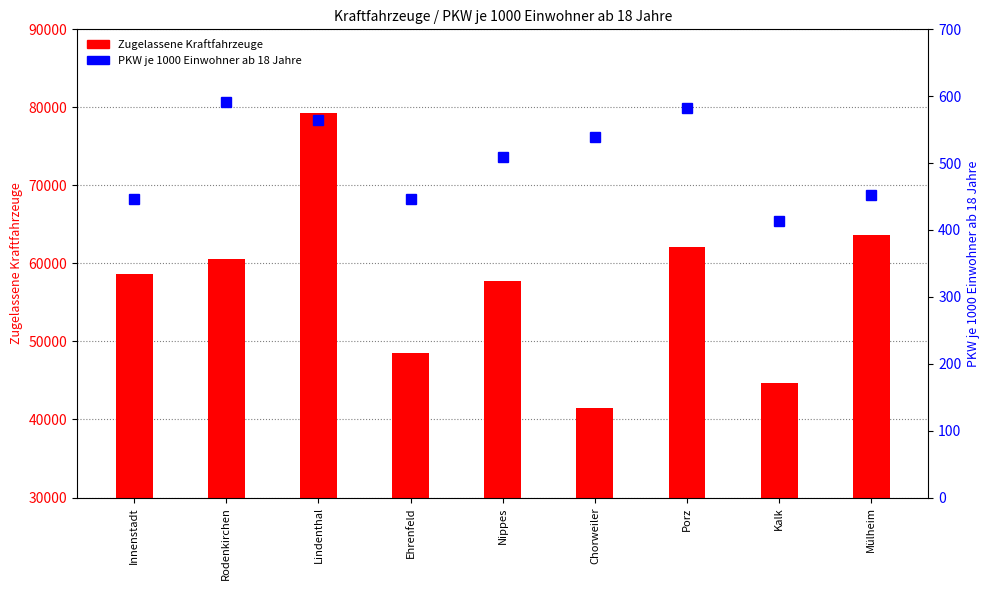

List the series in order of their overall mean, highest first.

Zugelassene Kraftfahrzeuge, PKW je 1000 Einwohner ab 18 Jahre